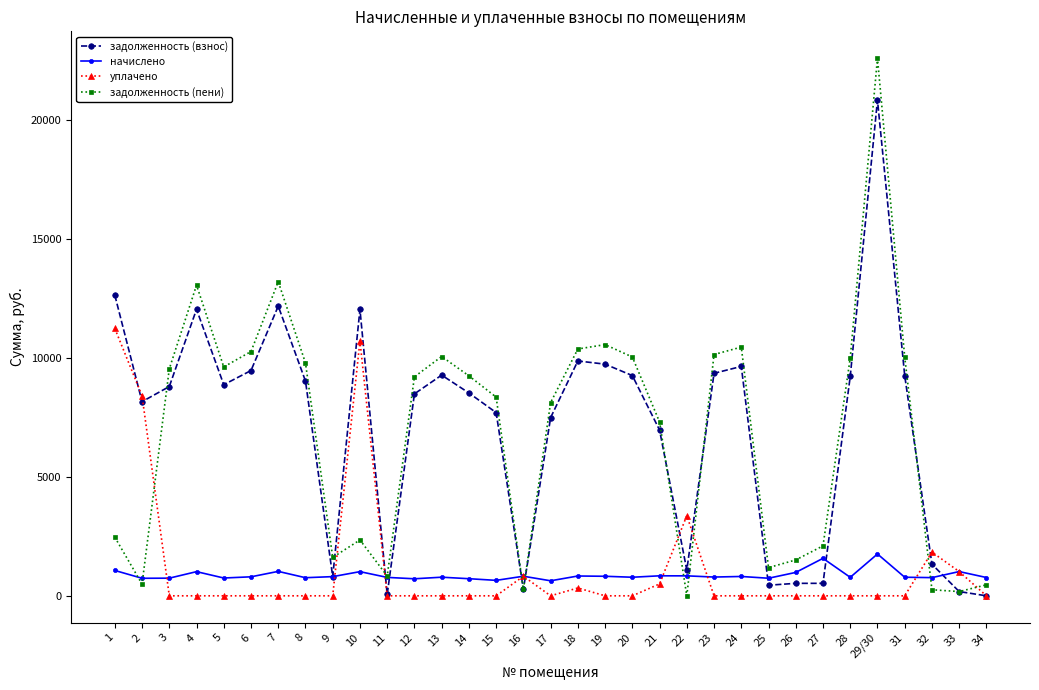

What is the total value across all series at 24?

20903.3